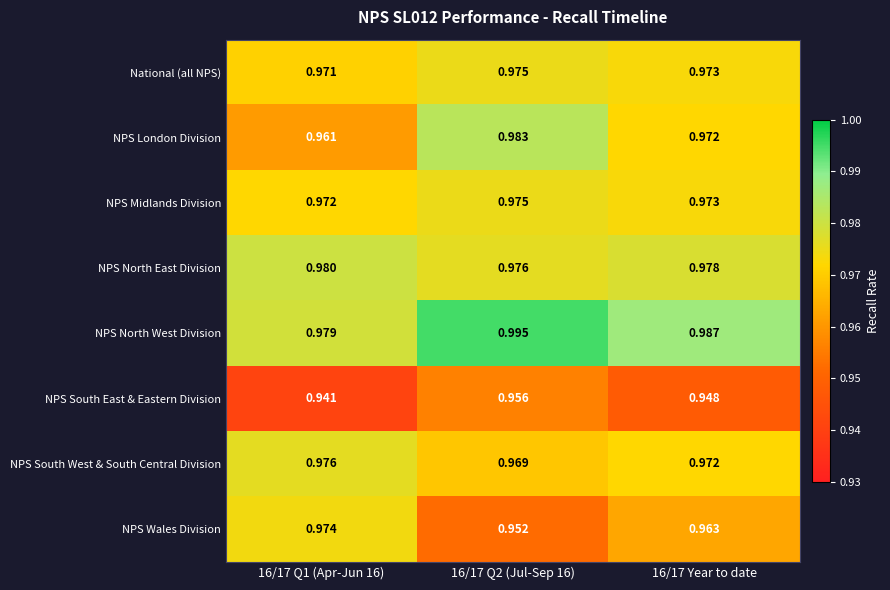

Which series has the largest total across all categories?

NPS North West Division